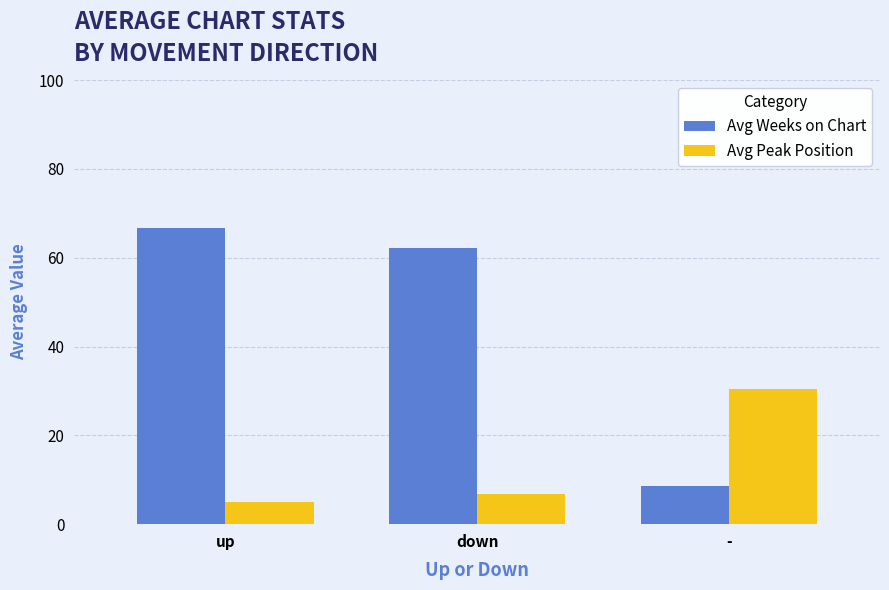

Reading right to left, extract all data points from this chart.

Avg Weeks on Chart: 8.5	62.1	66.6
Avg Peak Position: 30.5	6.9	5.0